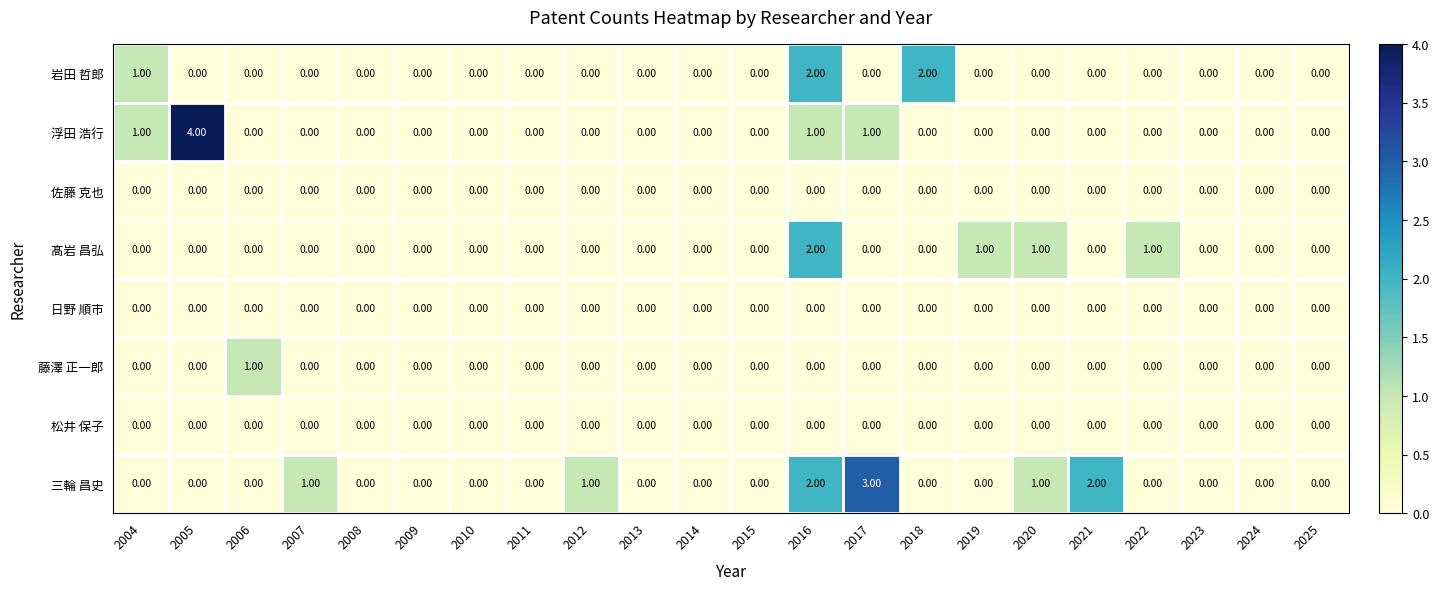

What is the maximum value shown in the chart?

4